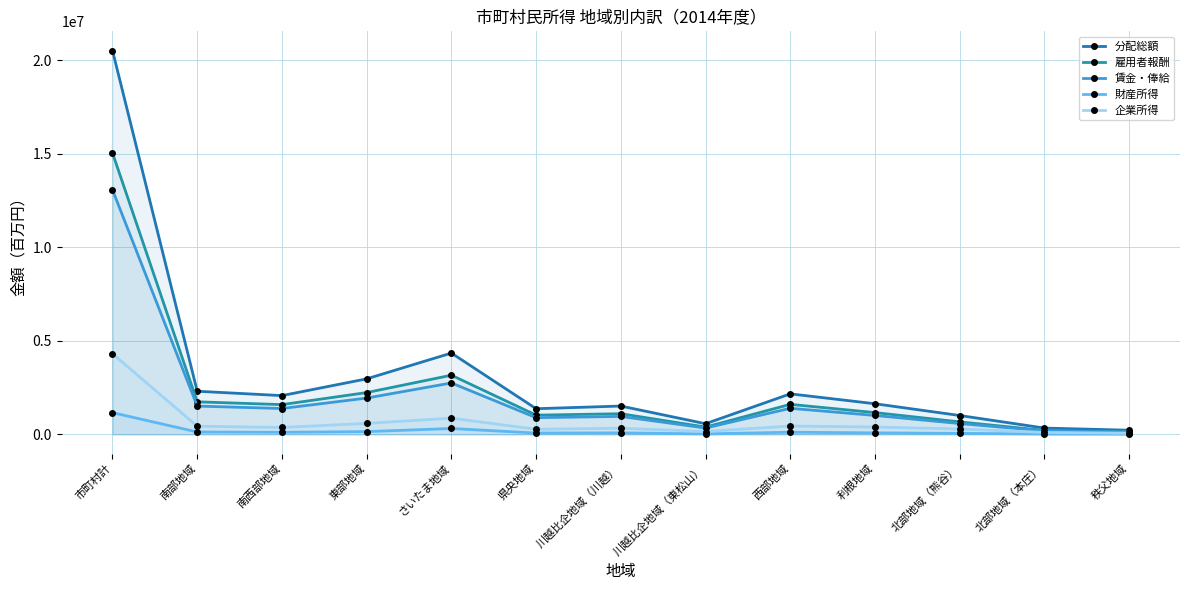

At which category does 財産所得 reach its first local valley?

南西部地域